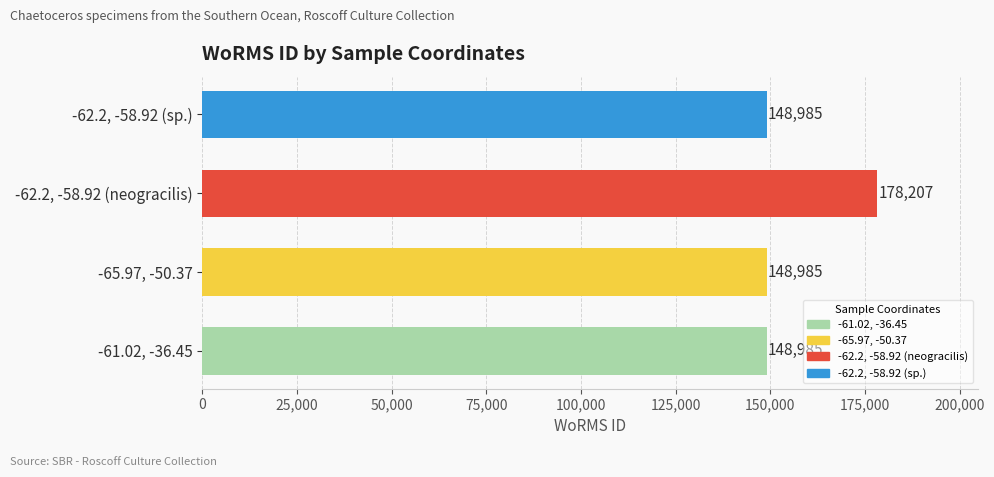

What is the difference between the maximum and minimum values?

29222